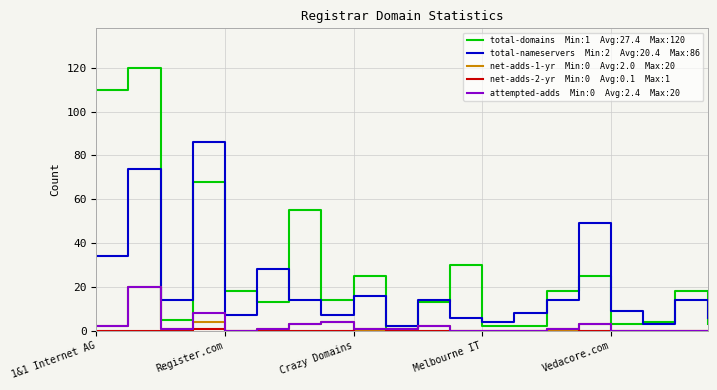

What is the greatest value displayed?

120